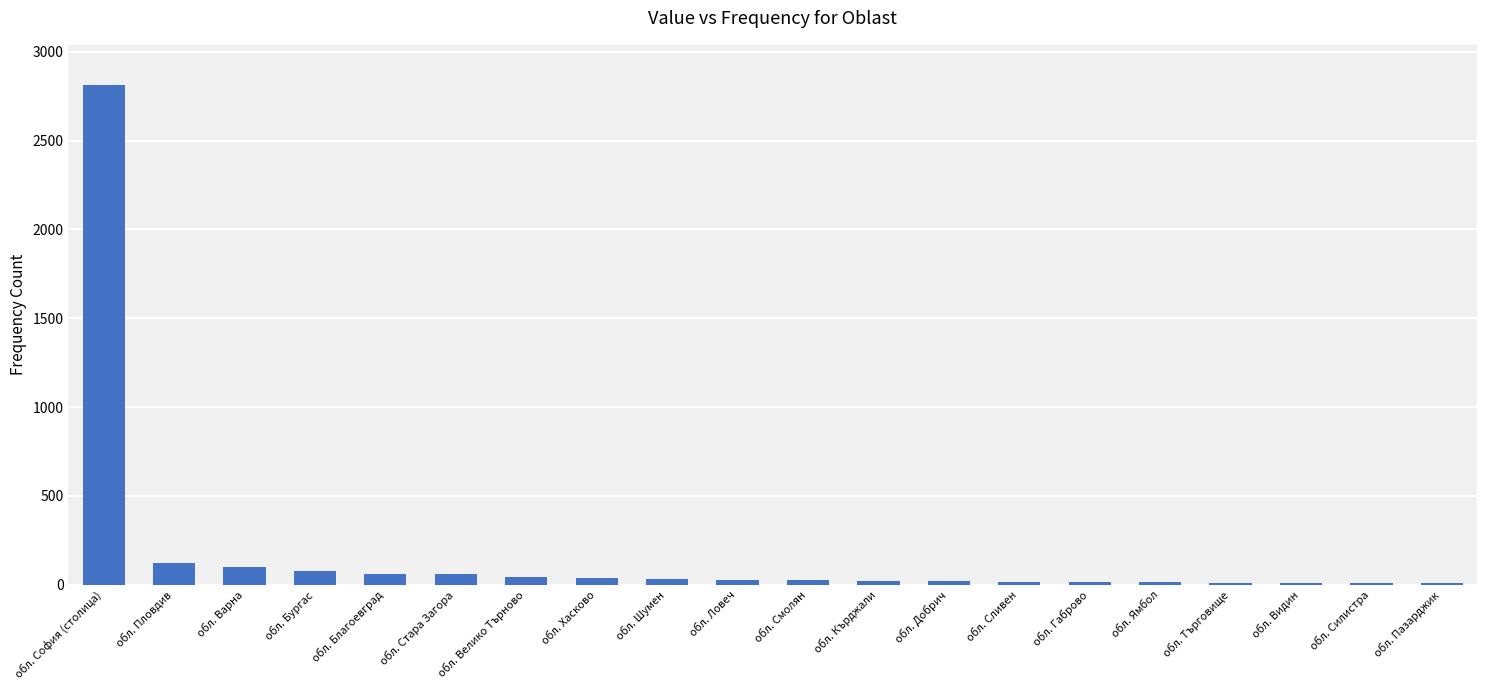

What is the sum of the values at обл. Ловеч and обл. Сливен?

45